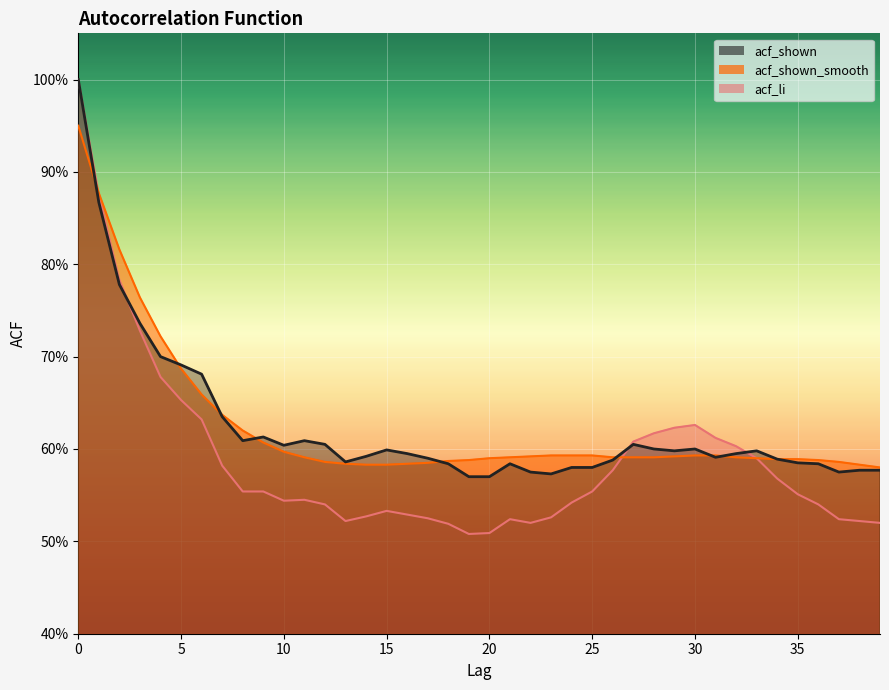

The value of acf_shown at 0 is 1.0. True or false?

True